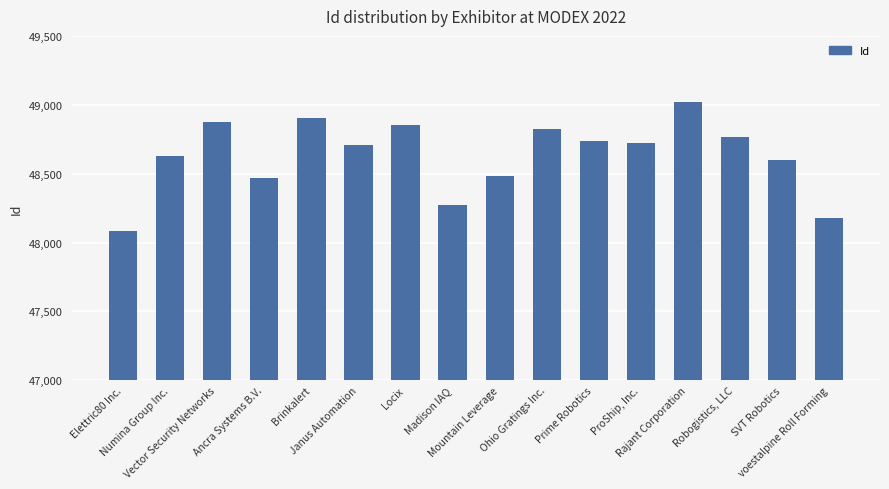

List the labels in order of value, largest first.

Rajant Corporation, Brinkalert, Vector Security Networks, Locix, Ohio Gratings Inc., Robogistics, LLC, Prime Robotics, ProShip, Inc., Janus Automation, Numina Group Inc., SVT Robotics, Mountain Leverage, Ancra Systems B.V., Madison IAQ, voestalpine Roll Forming, Elettric80 Inc.